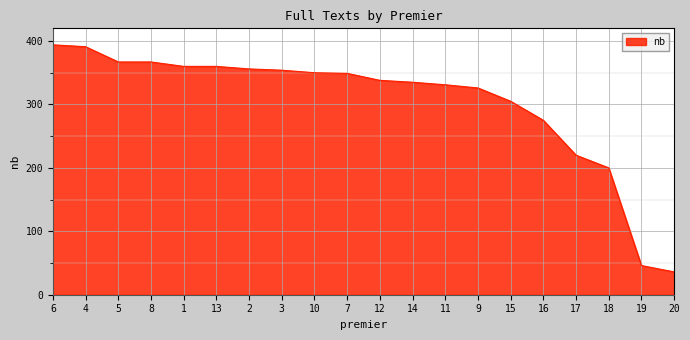

What is the change in value from 3 to 15?

-49